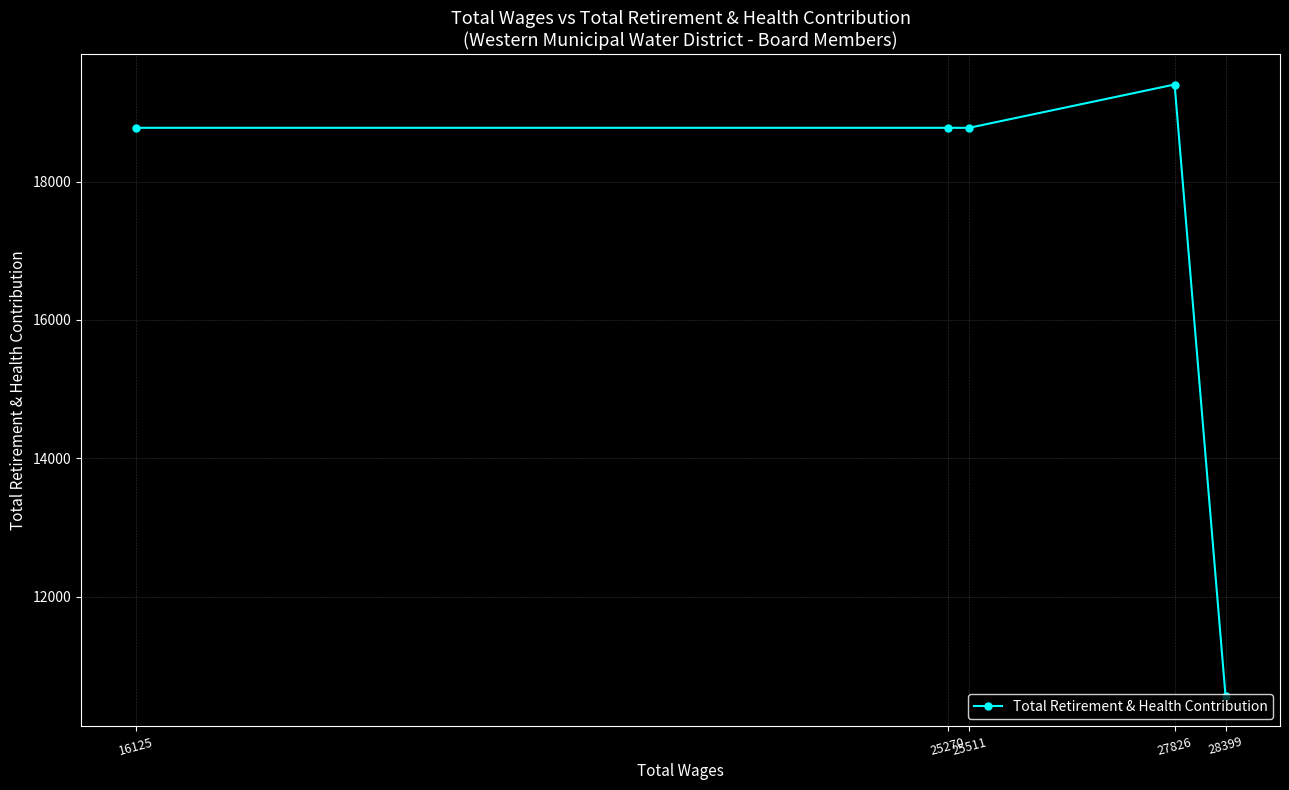

Is it true that the value at 27826 is 19402?

True